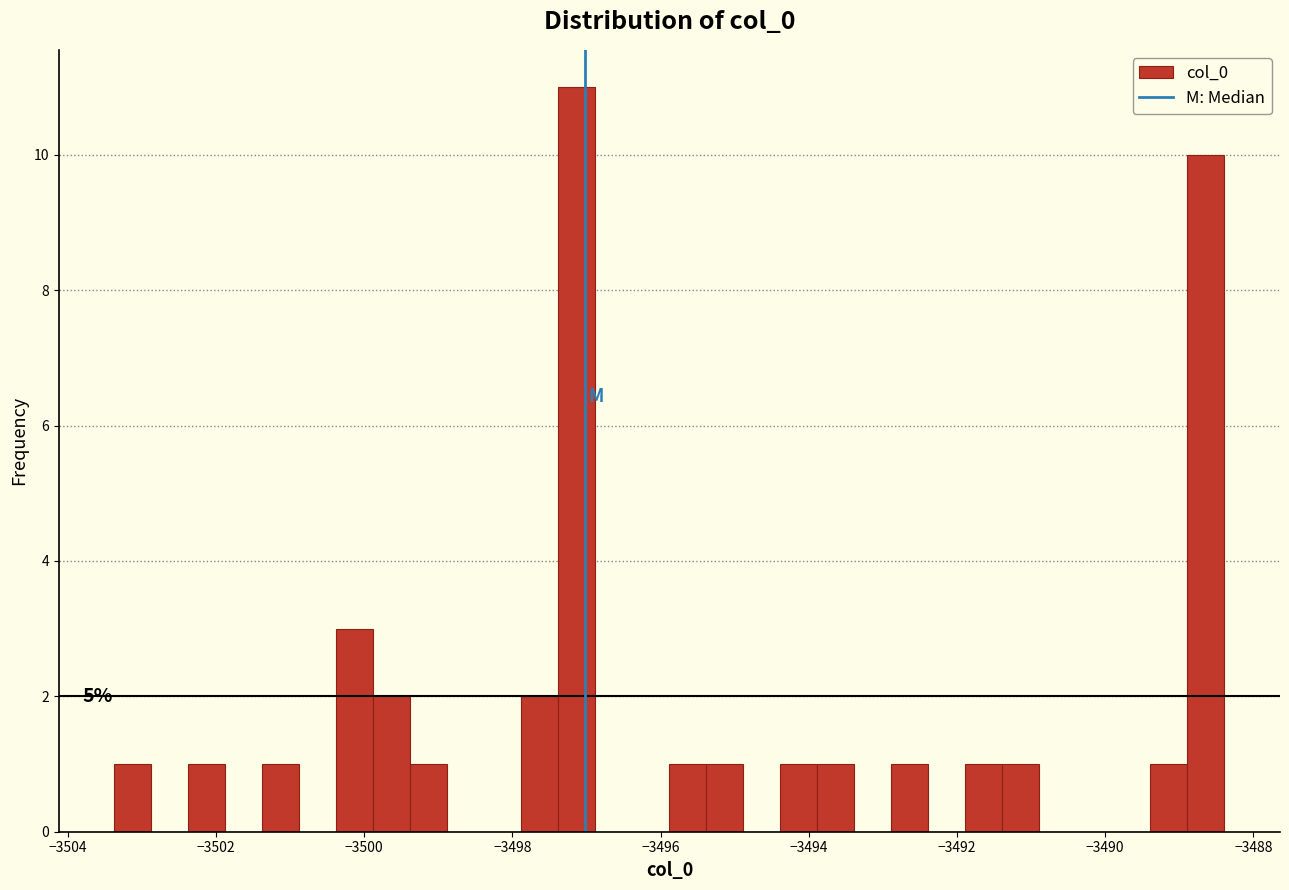

Around what value on the x-axis is the tallest bar? Give the approximate position of its centre, as read against the axis.

-3497.2